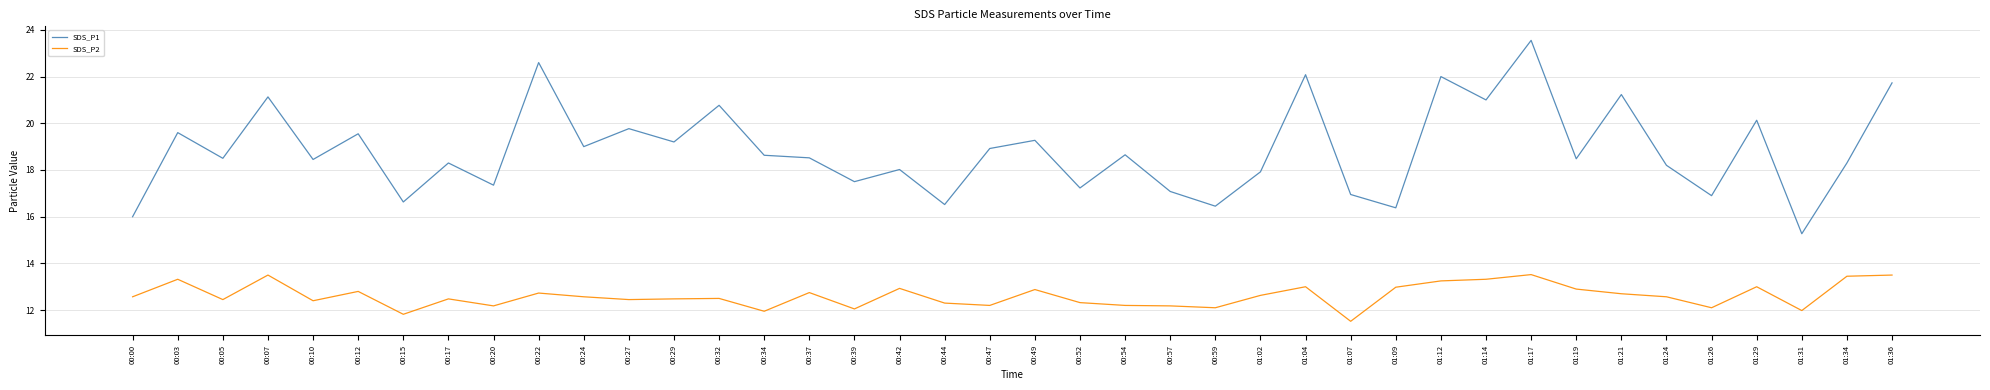

What is the minimum value for SDS_P2?

11.5